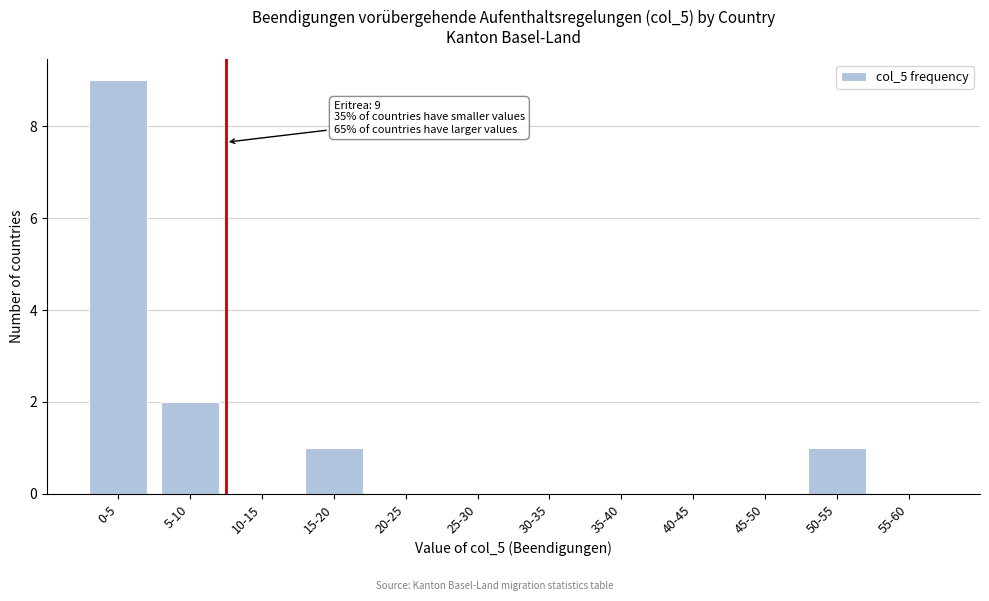

Reading left to right, transcribe all the data shown in this chart.

0-5=9	5-10=2	10-15=0	15-20=1	20-25=0	25-30=0	30-35=0	35-40=0	40-45=0	45-50=0	50-55=1	55-60=0